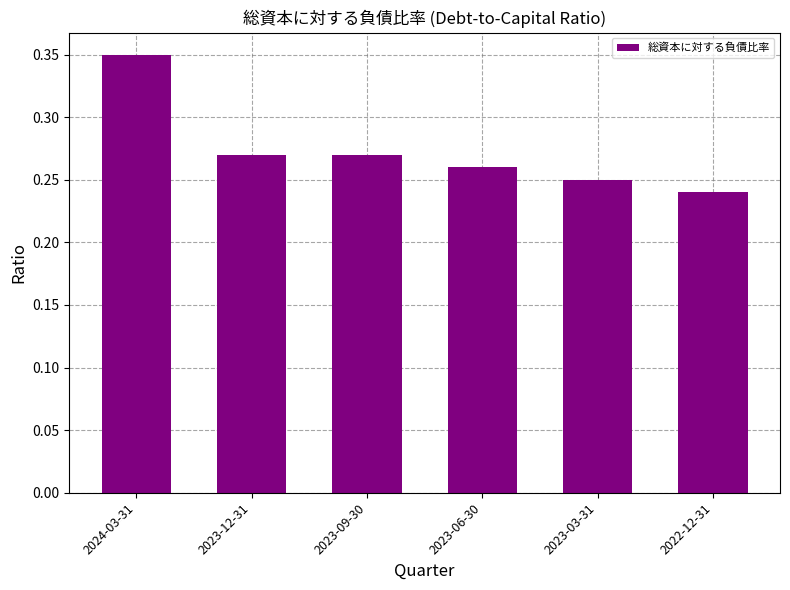

What is the sum of all values?

1.6